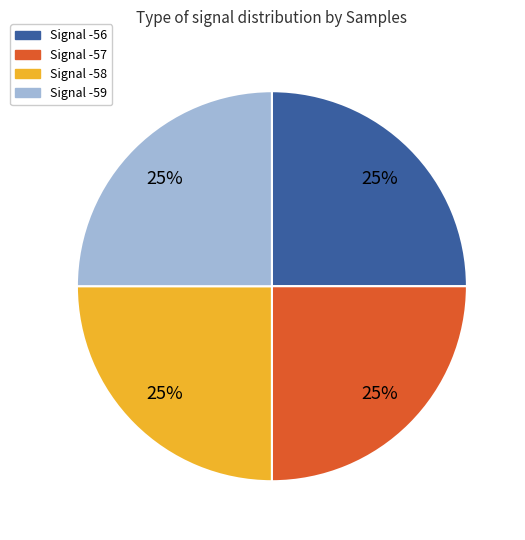

Count the number of slices in the pie.

4